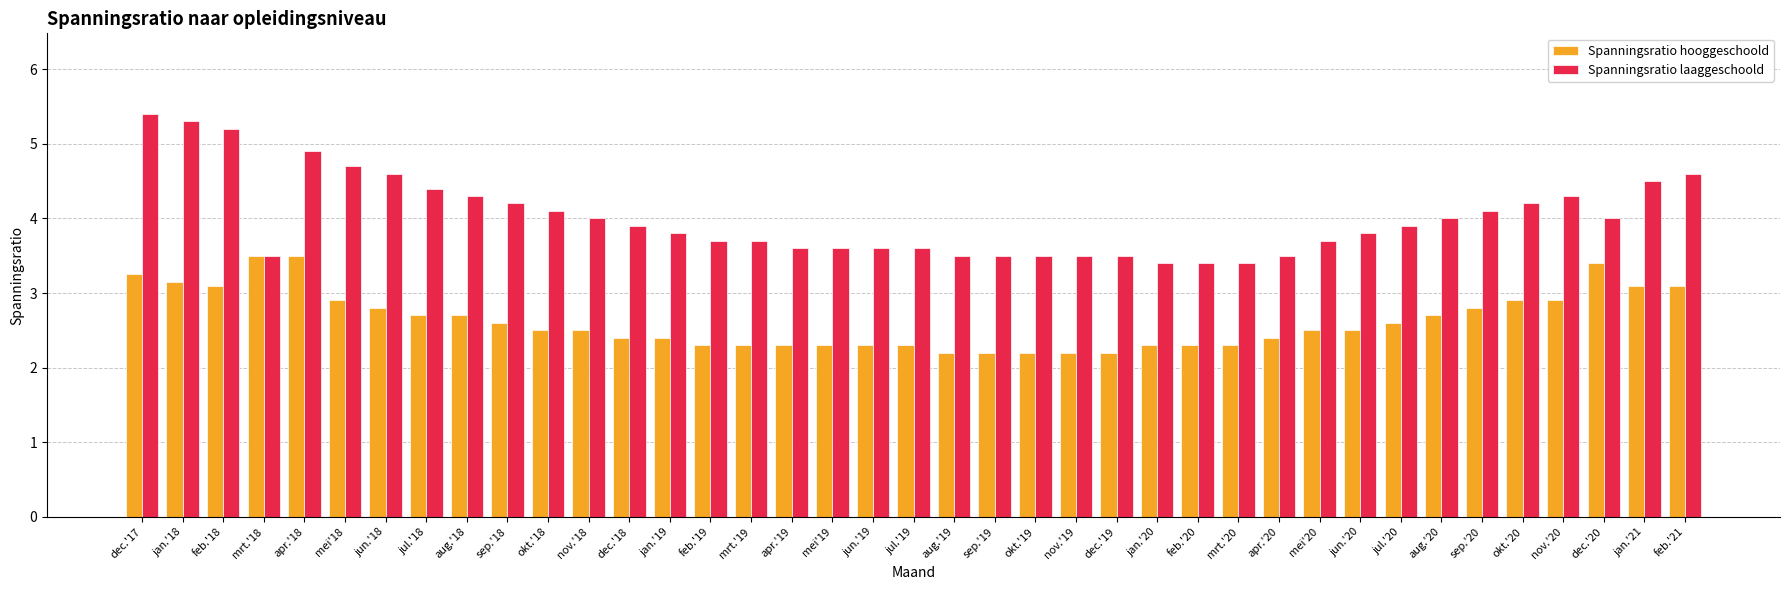

What are all the series names shown in the legend?

Spanningsratio hooggeschoold, Spanningsratio laaggeschoold